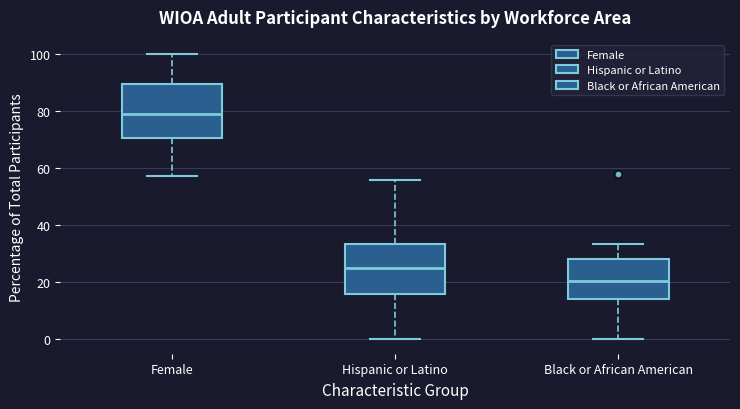

Reading left to right, read every box against the y-axis: the position of its median line, the range the box covers, and the ends of its whiskers. The values are not printed on the chart, so give them approximately, as read against the axis.

Female: median 78, box 70 to 90, whiskers 58 to 100
Hispanic or Latino: median 26, box 16 to 34, whiskers 0 to 56
Black or African American: median 20, box 14 to 28, whiskers 0 to 34